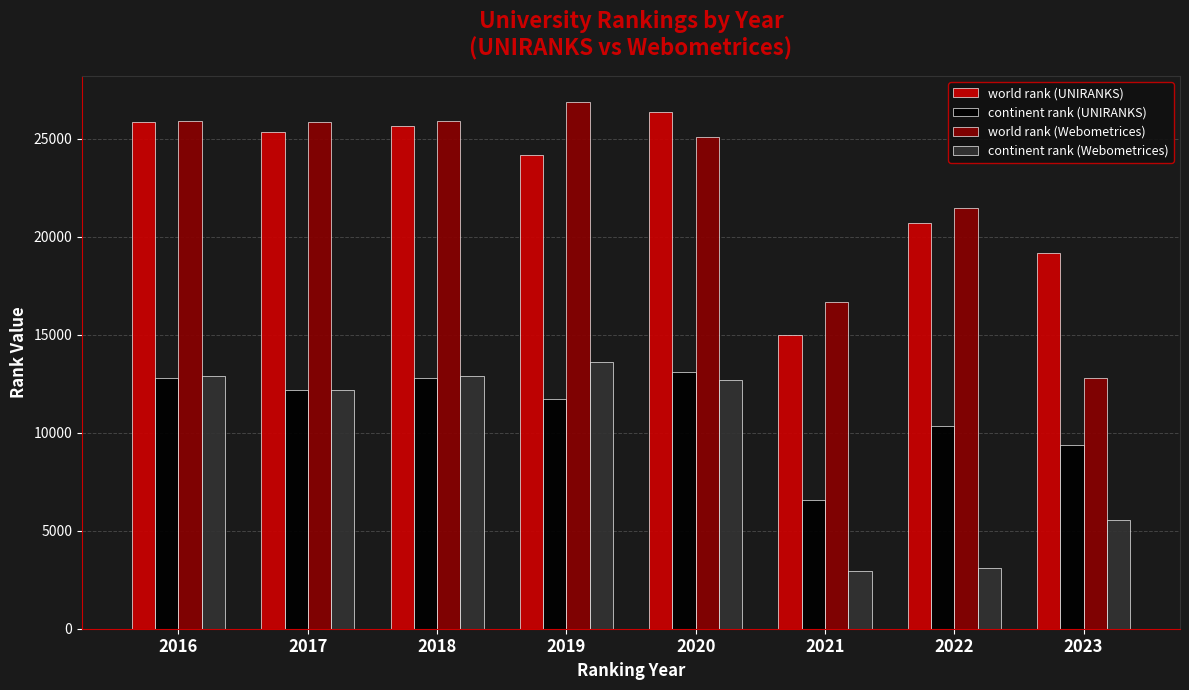

What is the value of the continent rank (Webometrices) bar at the 1st from the left?

12877